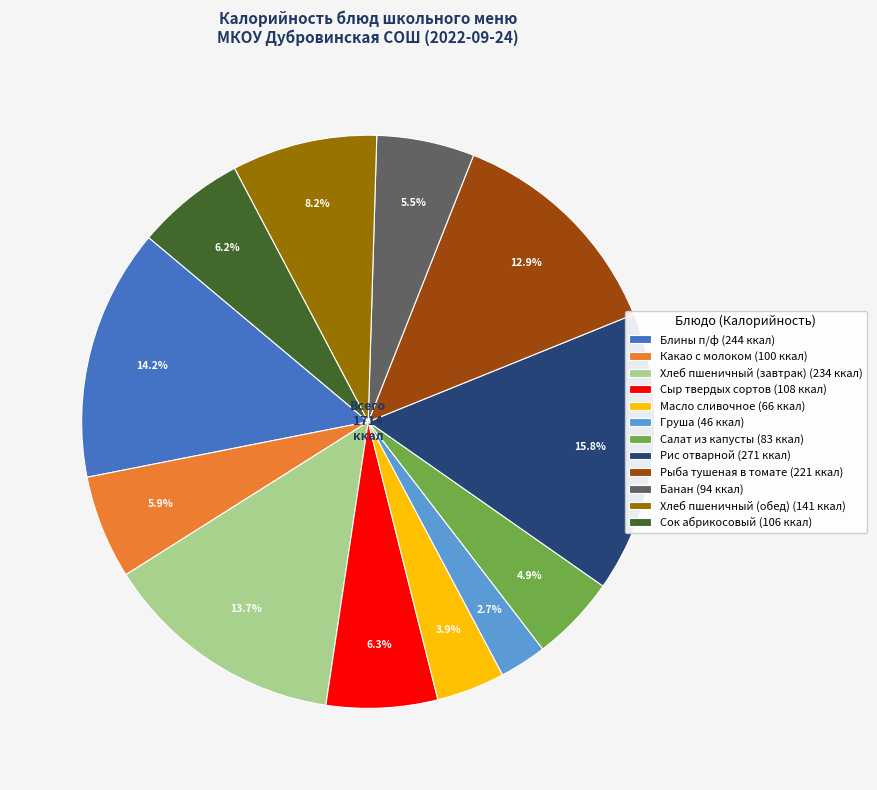

Is there a majority slice in this chart?

No